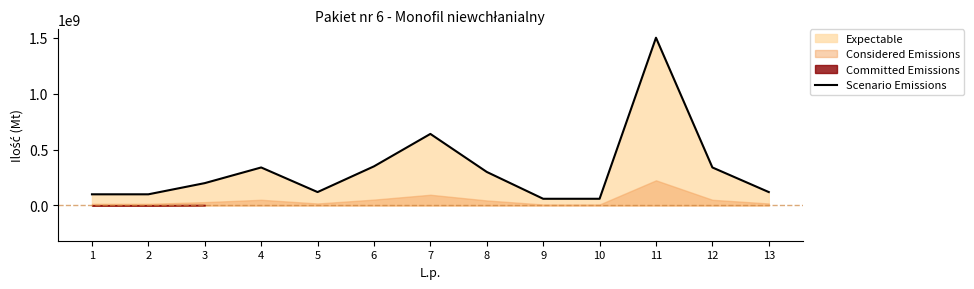

Which label corresponds to the largest value in the chart?

11